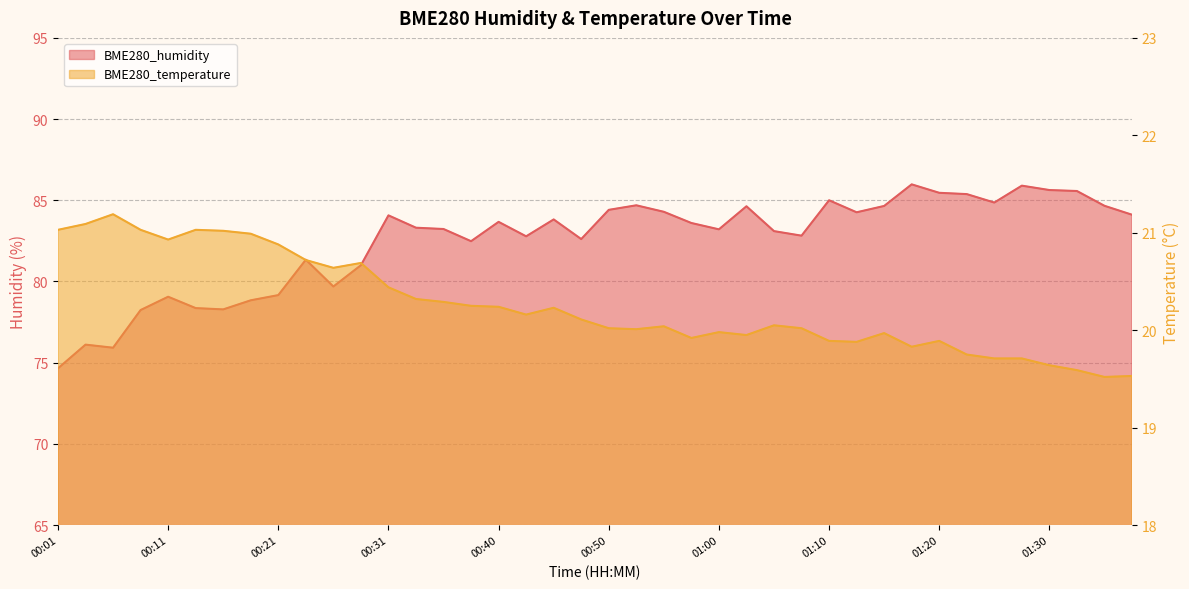

Reading left to right, list all the values displayed in this chart.

BME280_humidity: 00:01=74.7	00:04=76.1	00:06=75.9	00:09=78.2	00:11=79.1	00:13=78.4	00:16=78.3	00:18=78.8	00:21=79.2	00:23=81.3	00:26=79.7	00:28=81.0	00:31=84.1	00:33=83.3	00:36=83.2	00:38=82.5	00:40=83.7	00:43=82.8	00:45=83.8	00:48=82.6	00:50=84.4	00:53=84.7	00:55=84.3	00:57=83.6	01:00=83.2	01:02=84.6	01:05=83.1	01:07=82.8	01:10=85.0	01:12=84.3	01:15=84.7	01:17=86.0	01:20=85.5	01:22=85.4	01:25=84.9	01:27=85.9	01:30=85.6	01:32=85.6	01:35=84.7	01:37=84.1
BME280_temperature: 00:01=21.0	00:04=21.1	00:06=21.2	00:09=21.0	00:11=20.9	00:13=21.0	00:16=21.0	00:18=21.0	00:21=20.9	00:23=20.7	00:26=20.6	00:28=20.7	00:31=20.4	00:33=20.3	00:36=20.3	00:38=20.2	00:40=20.2	00:43=20.2	00:45=20.2	00:48=20.1	00:50=20.0	00:53=20.0	00:55=20.0	00:57=19.9	01:00=20.0	01:02=19.9	01:05=20.1	01:07=20.0	01:10=19.9	01:12=19.9	01:15=20.0	01:17=19.8	01:20=19.9	01:22=19.8	01:25=19.7	01:27=19.7	01:30=19.6	01:32=19.6	01:35=19.5	01:37=19.5